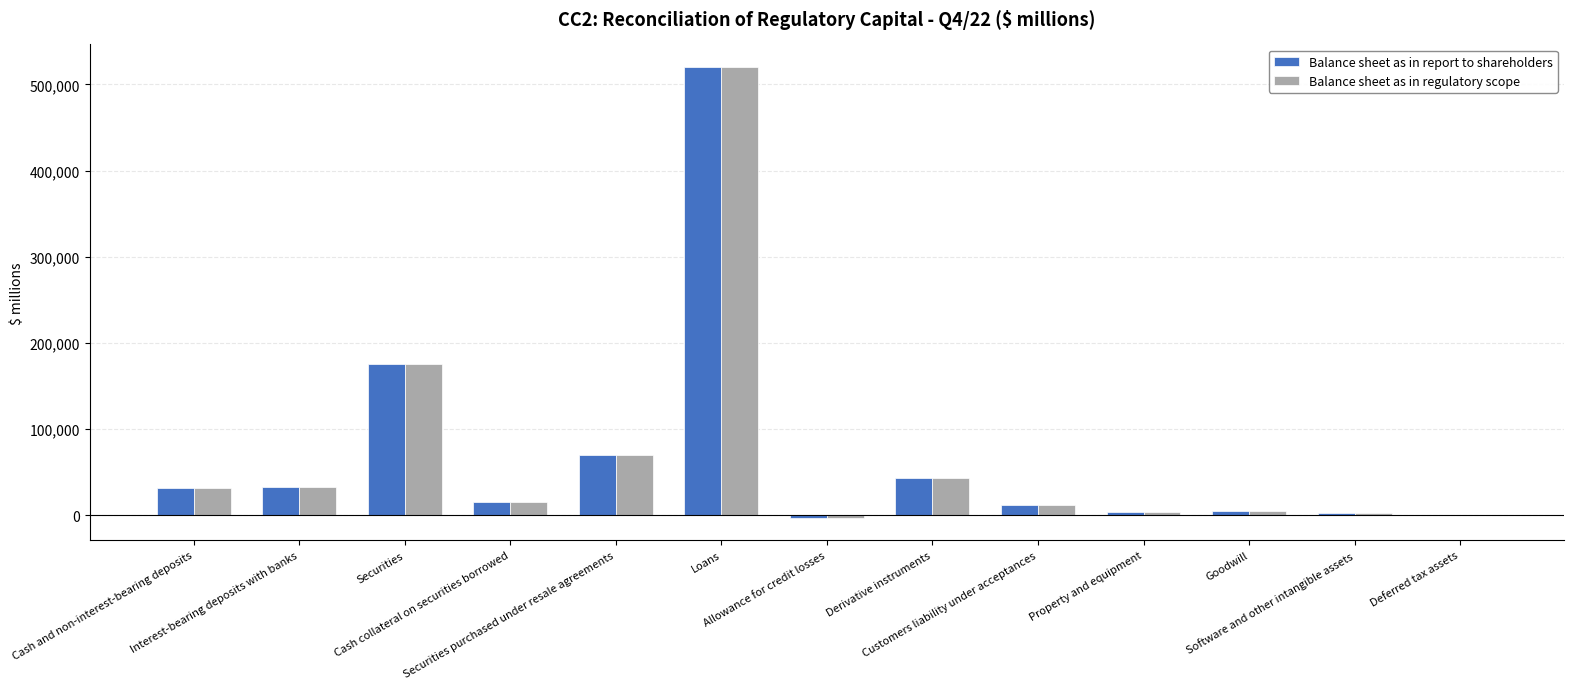

What is the greatest value displayed?

520156